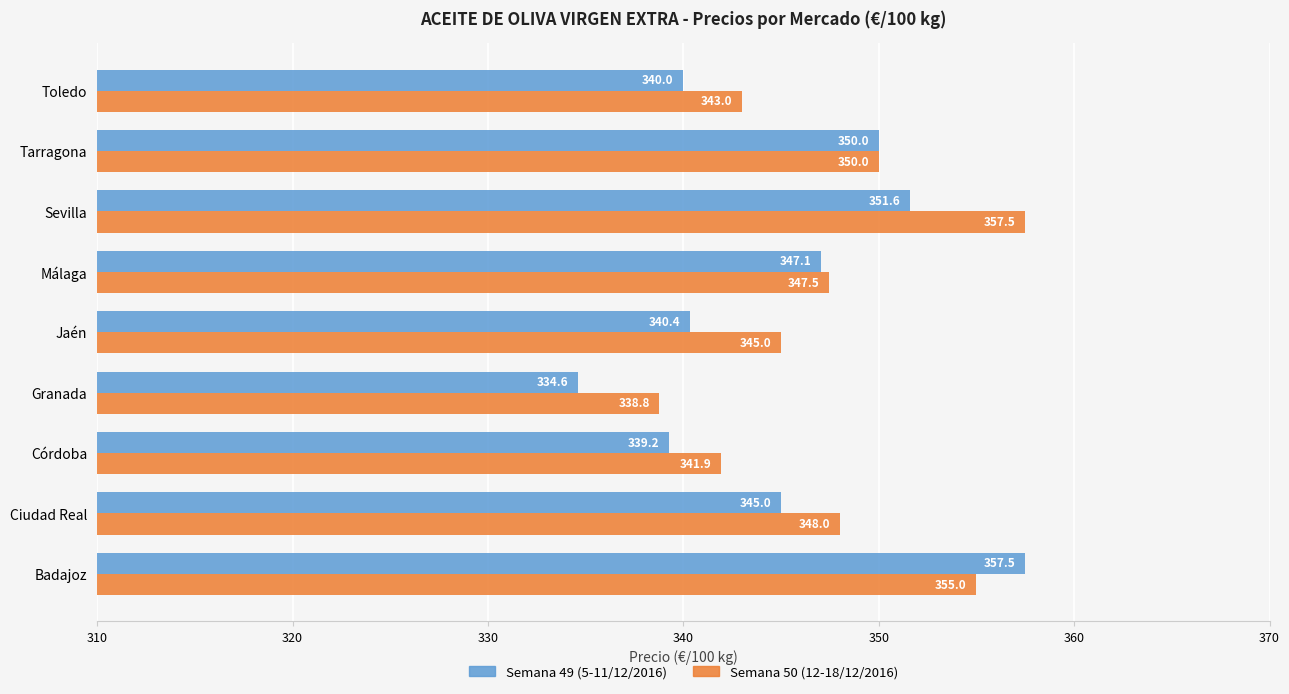

What is the average value of the Semana 49 (5-11/12/2016) series?

345.0